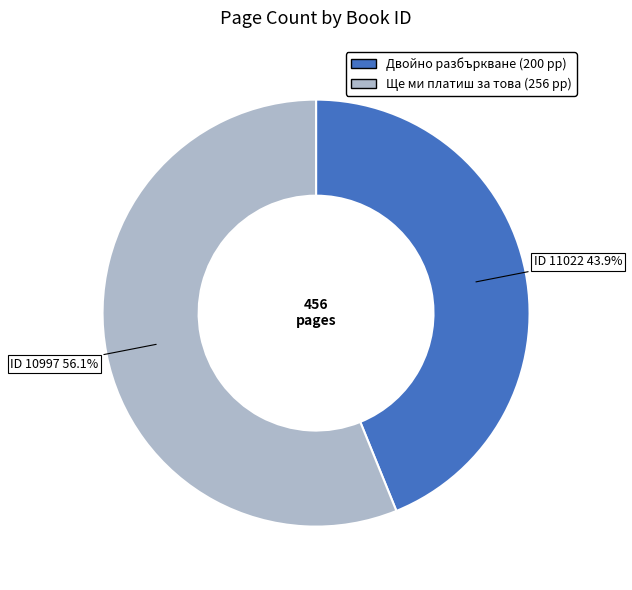

Does any single category account for the majority?

Yes